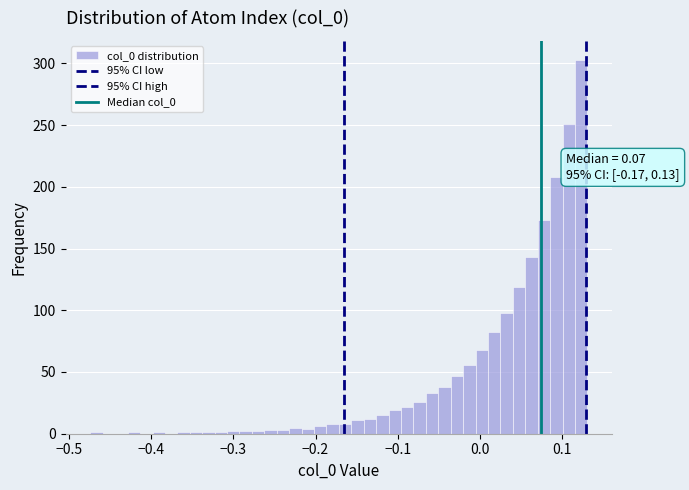

Around what value on the x-axis is the tallest bar? Give the approximate position of its centre, as read against the axis.

0.12